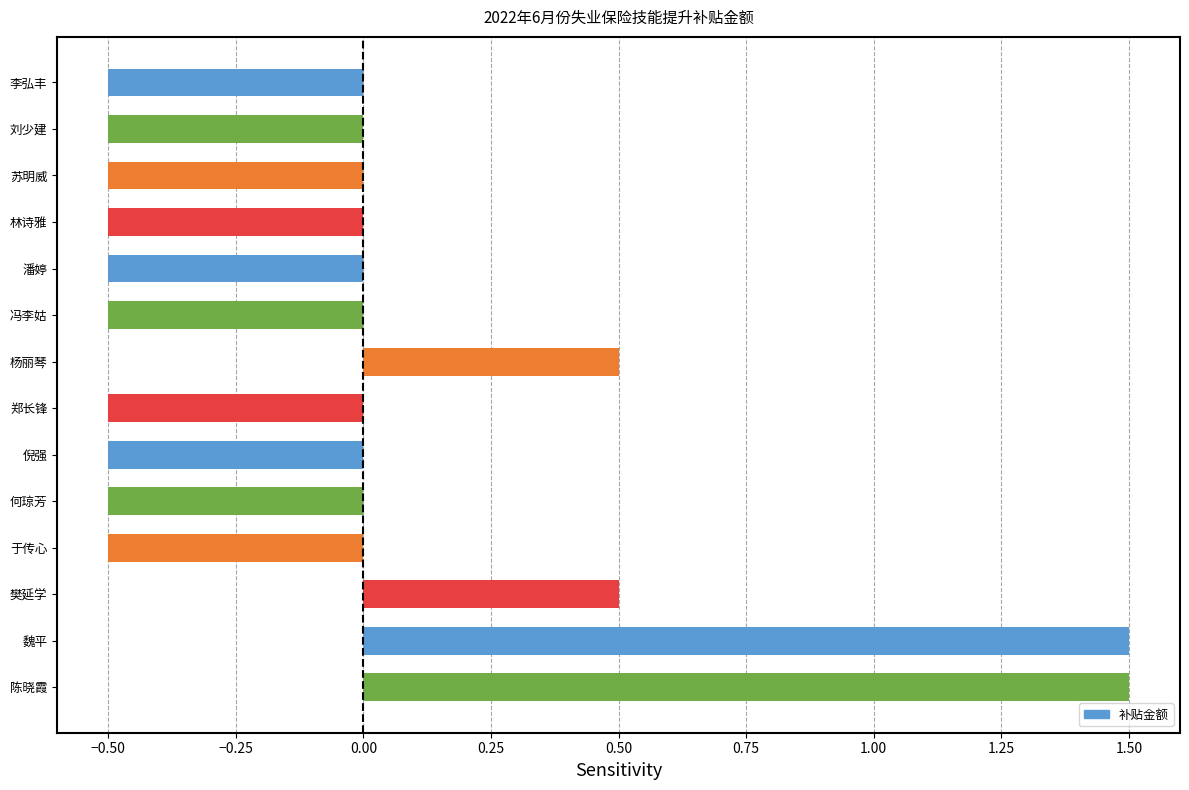

Reading top to bottom, list all the values displayed in this chart.

李弘丰=-0.5	刘少建=-0.5	苏明威=-0.5	林诗雅=-0.5	潘婷=-0.5	冯李姑=-0.5	杨丽琴=0.5	郑长锋=-0.5	倪强=-0.5	何琼芳=-0.5	于传心=-0.5	樊延学=0.5	魏平=1.5	陈晓霞=1.5